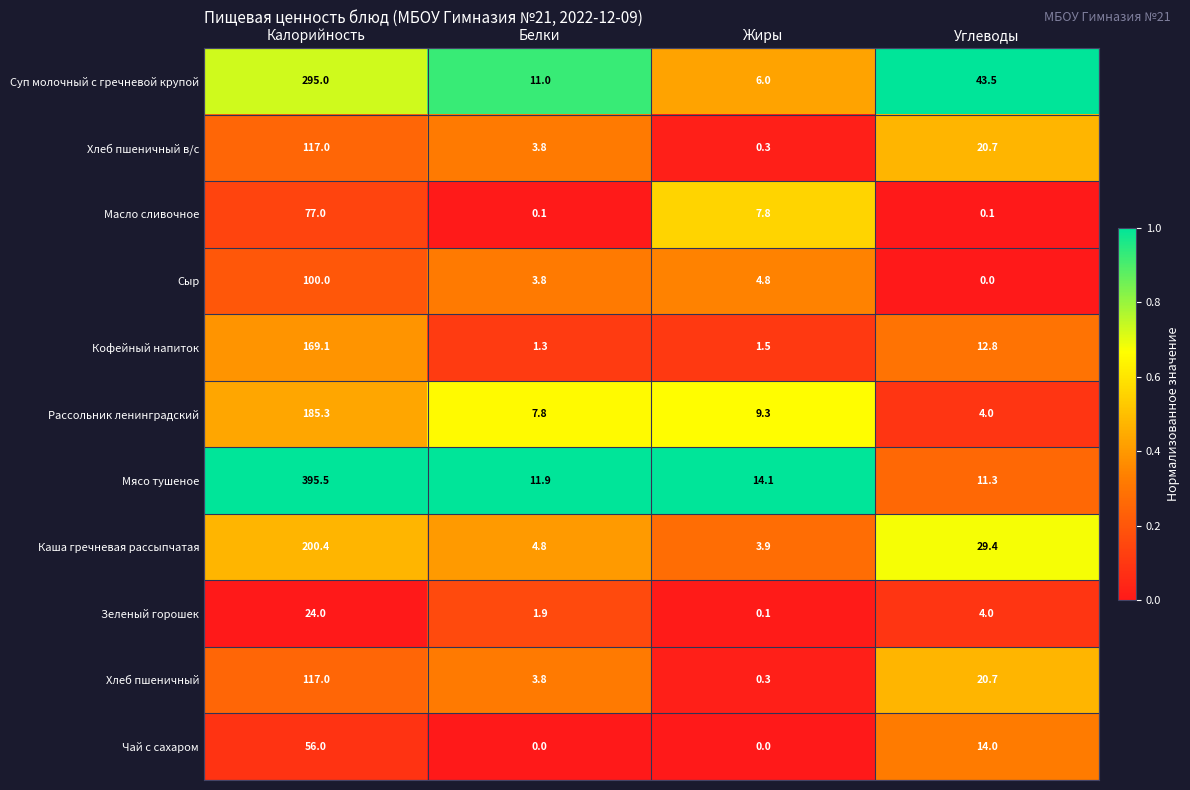

What is the sum of all Сыр values?

108.6